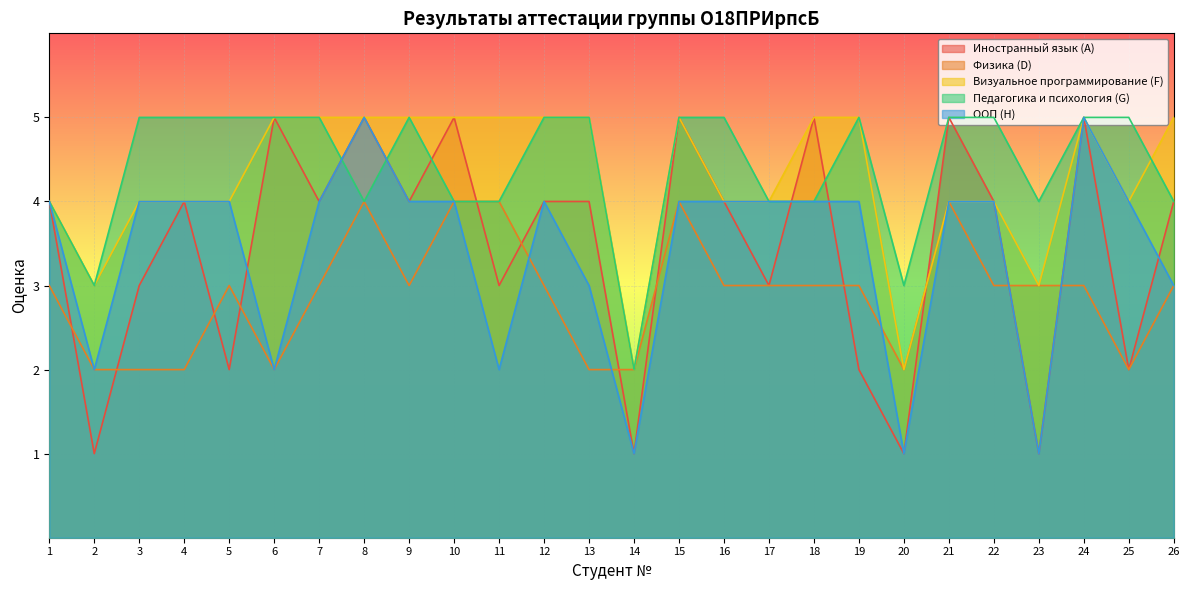

True or false: Иностранный язык (A) and Педагогика и психология (G) intersect in this chart.

True